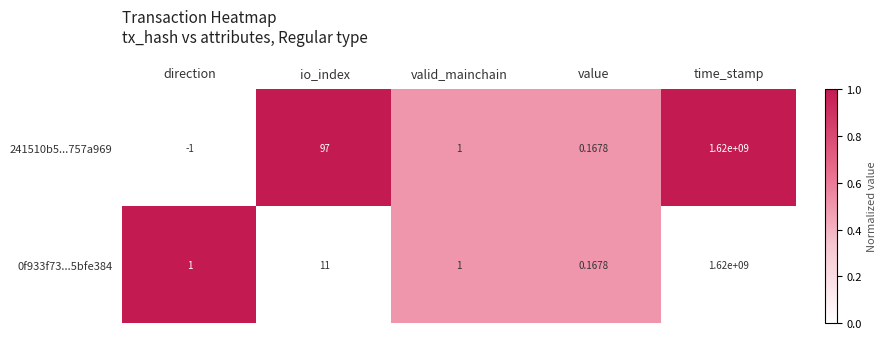

At which category does the chart reach its minimum across all series?

direction